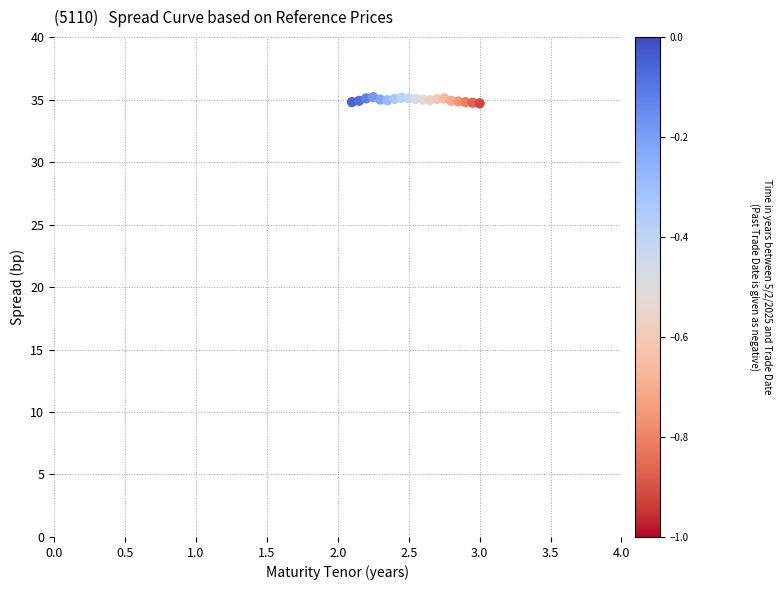

What is the range of X values (max minus min)?

0.9